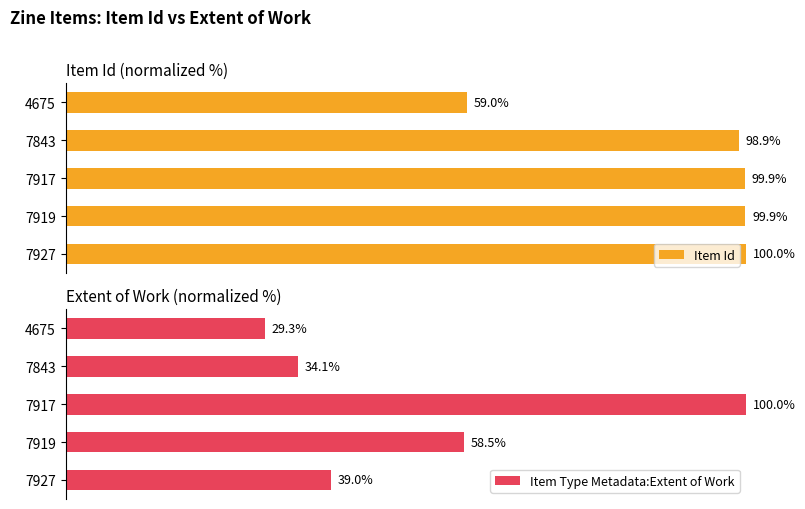

What are all the series names shown in the legend?

Item Id, Item Type Metadata:Extent of Work